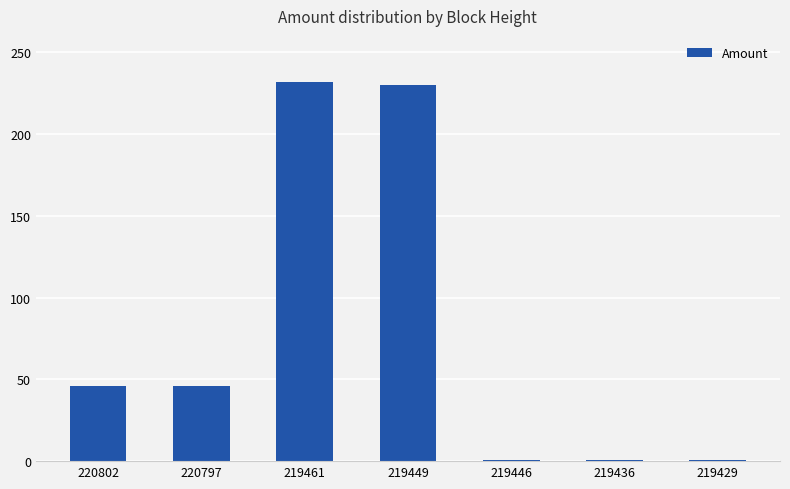

The chart shows a value of 1.0 at 219429. True or false?

True